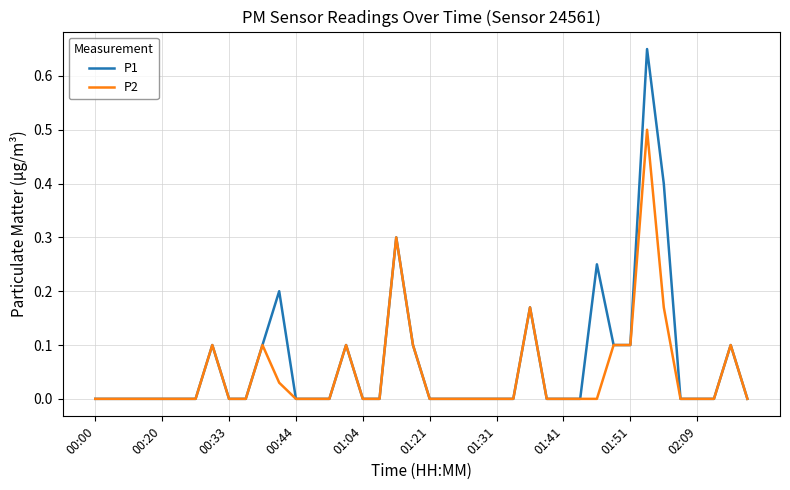

At how many categories does at least one series exceed 0?

13